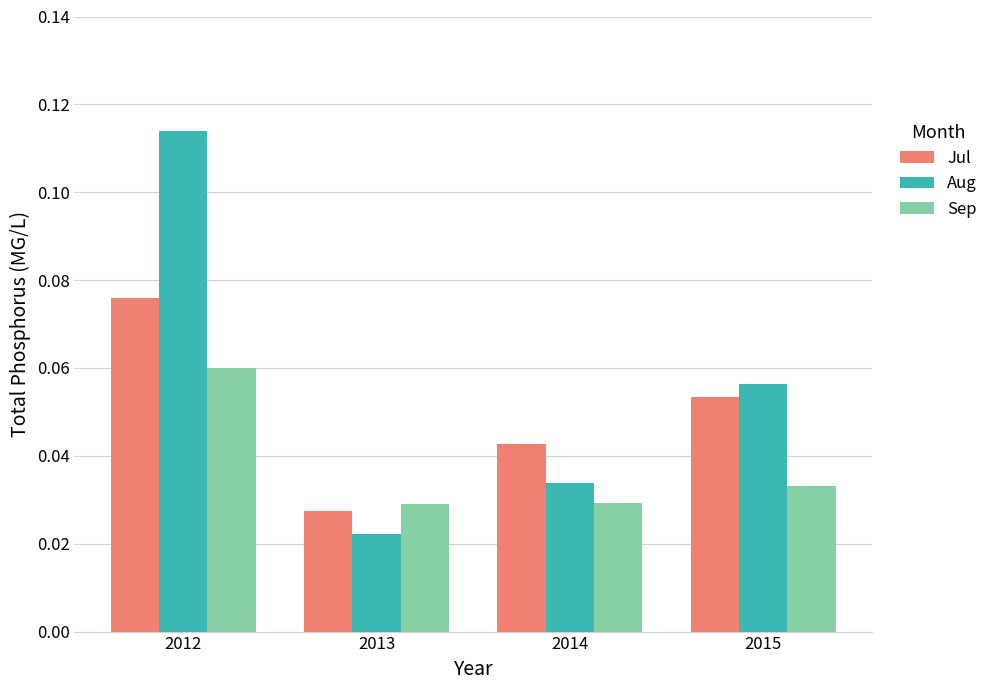

List the series in order of their peak value, highest first.

Aug, Jul, Sep